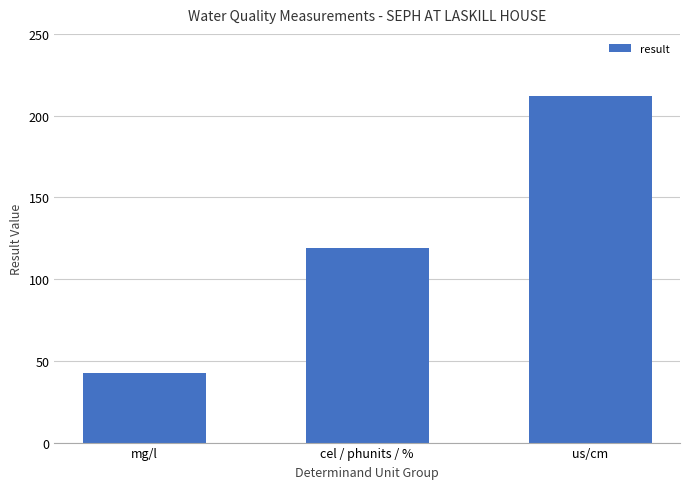

What is the maximum value shown in the chart?

212.0